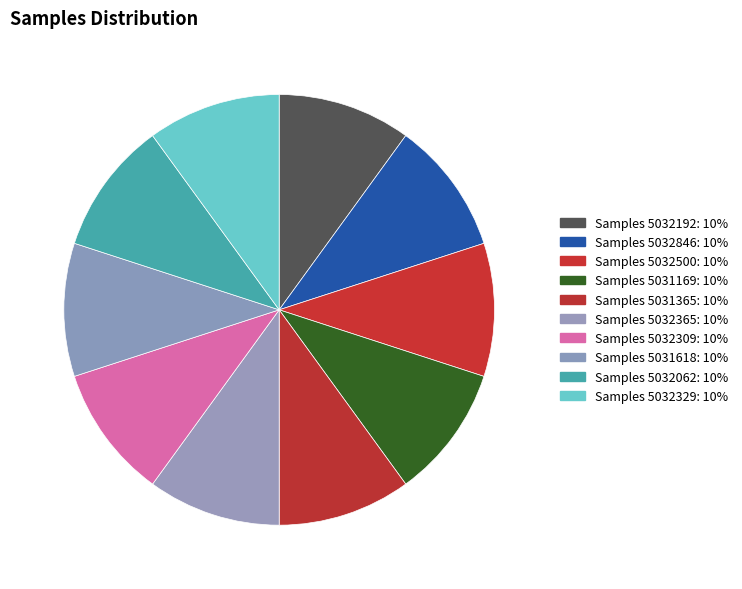

How many slices are in this pie chart?

10